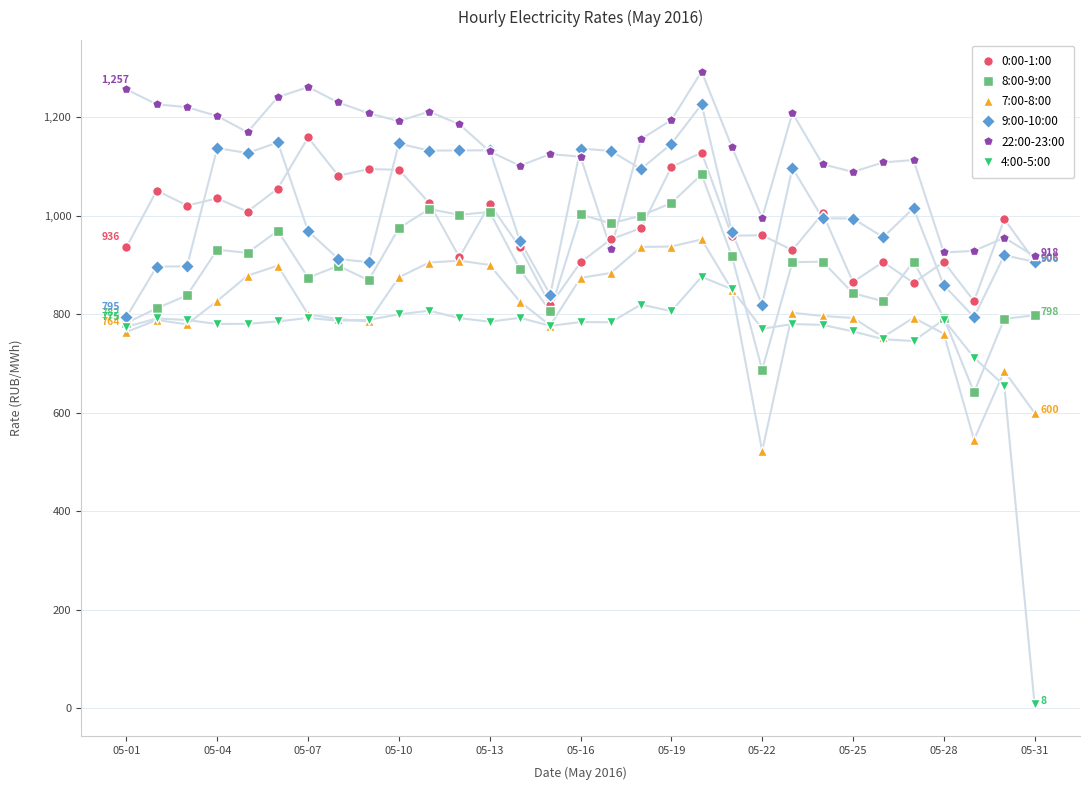

What is the minimum value for 8:00-9:00?

641.5